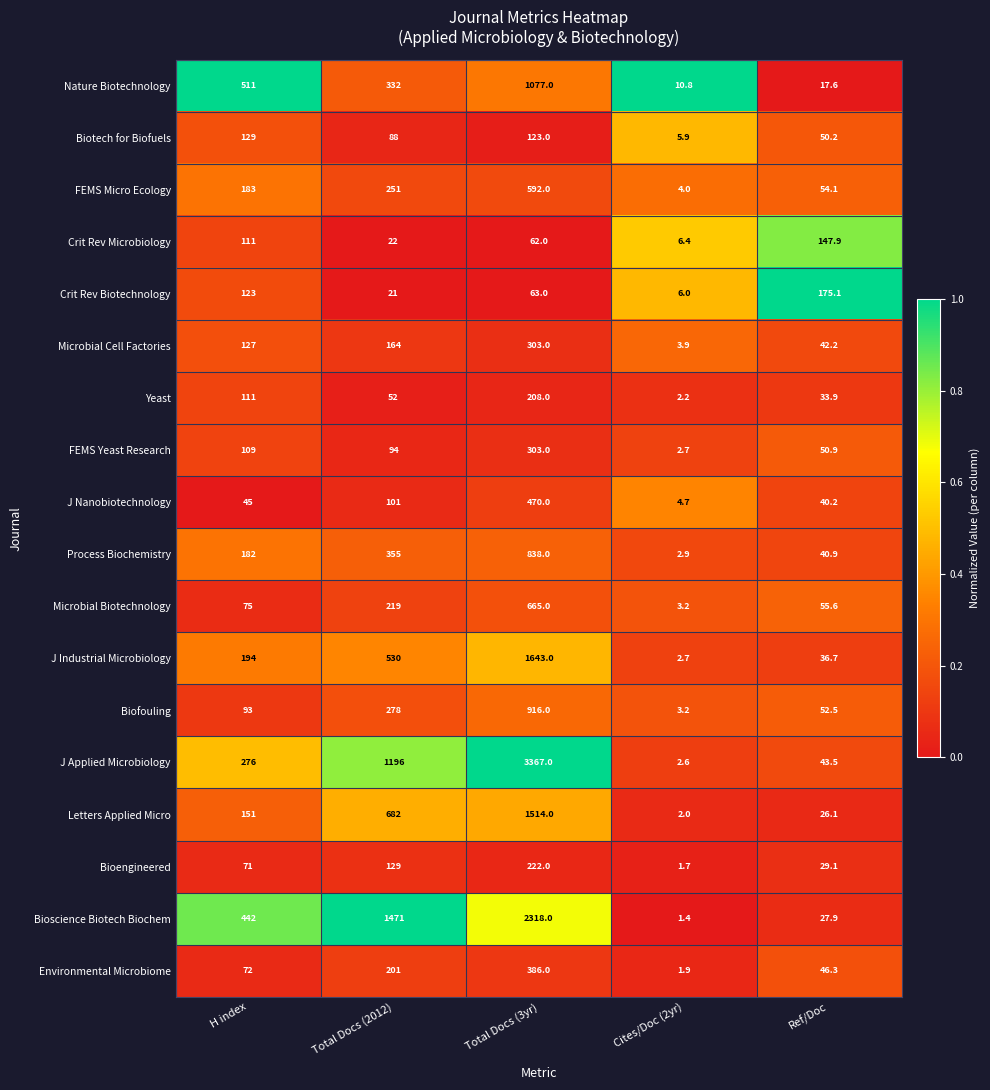

True or false: Letters Applied Micro has a value of 1514.0 at Total Docs (3yr).

True